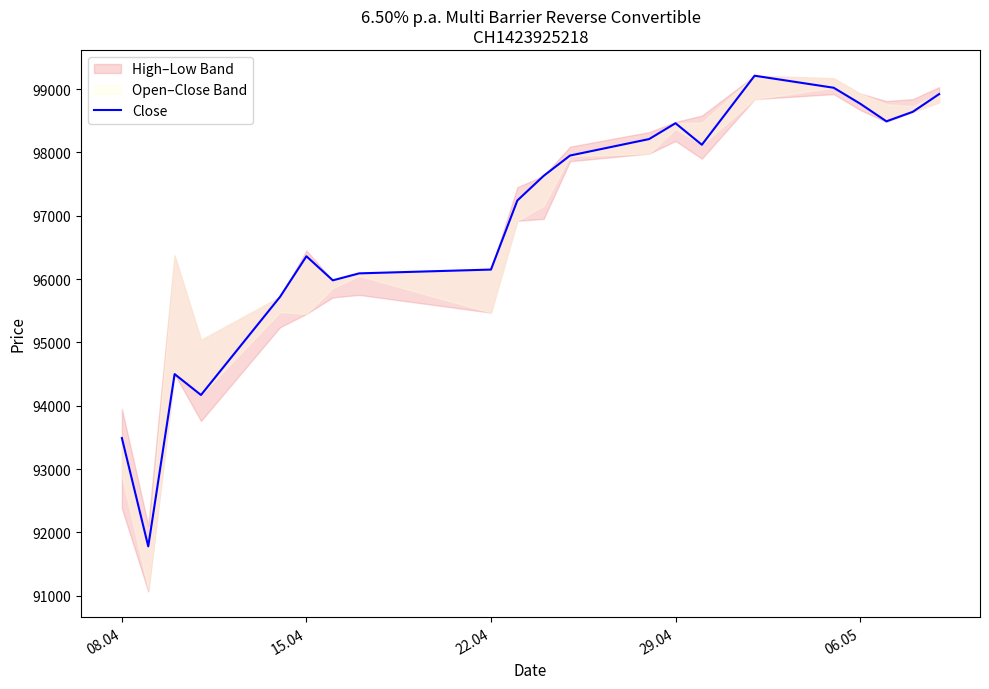

How many interior local peaks (higher than both neighbors) does the data have?

4